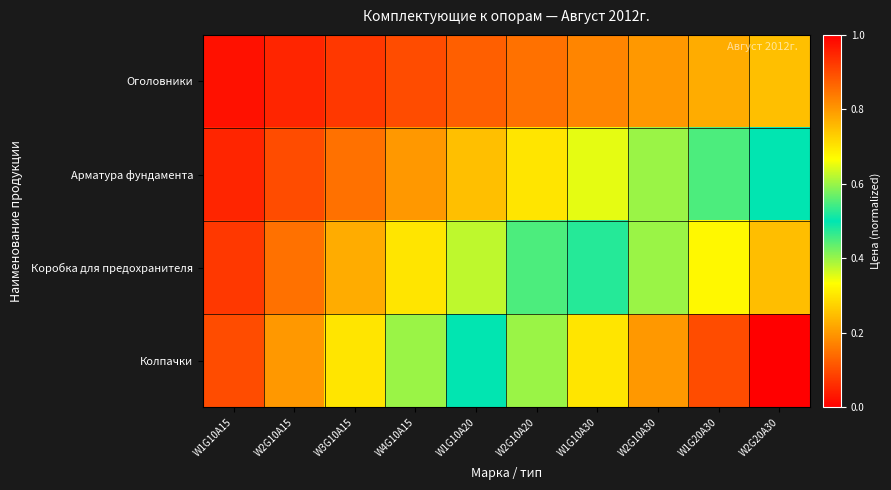

Which has a higher value, W1G10A30 or W4G10A15?

W1G10A30